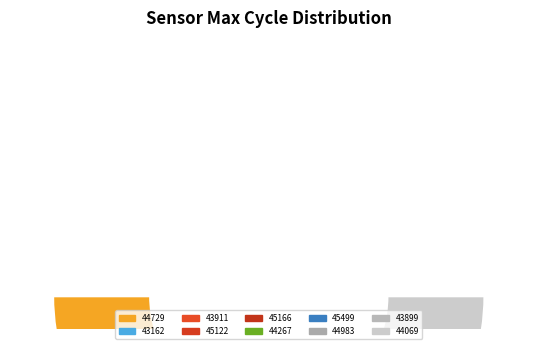

Is it true that 28 is 1% of the pie?

False